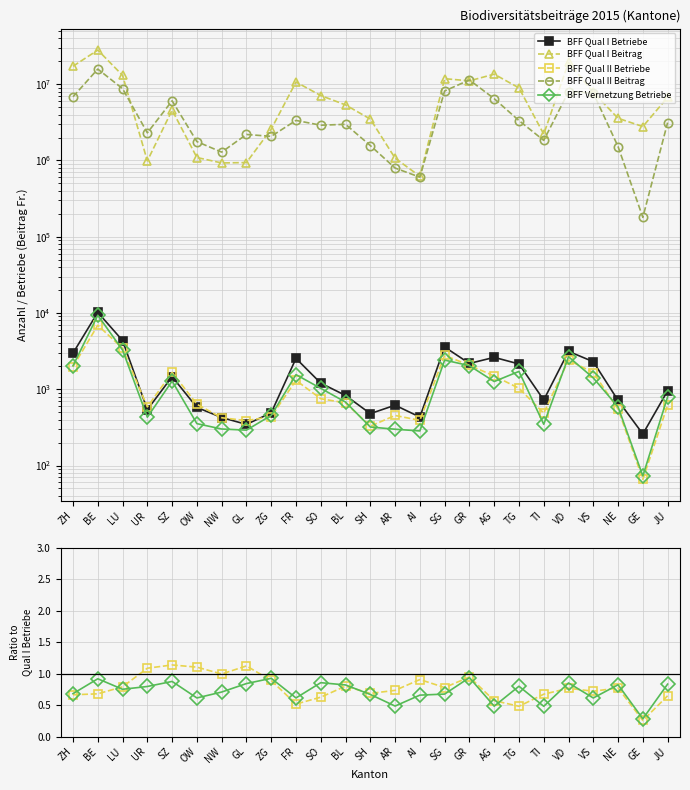

Which series changed the most between ZH and TG?

BFF Qual I Beitrag